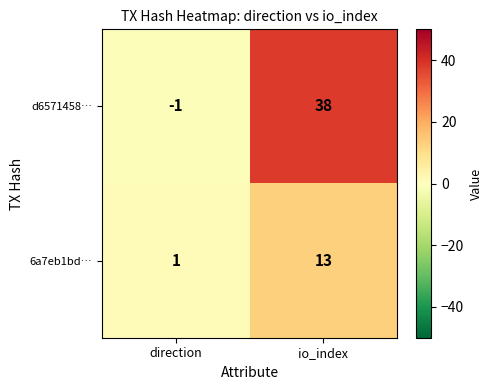

What is the difference between the d6571458… values at io_index and direction?

39